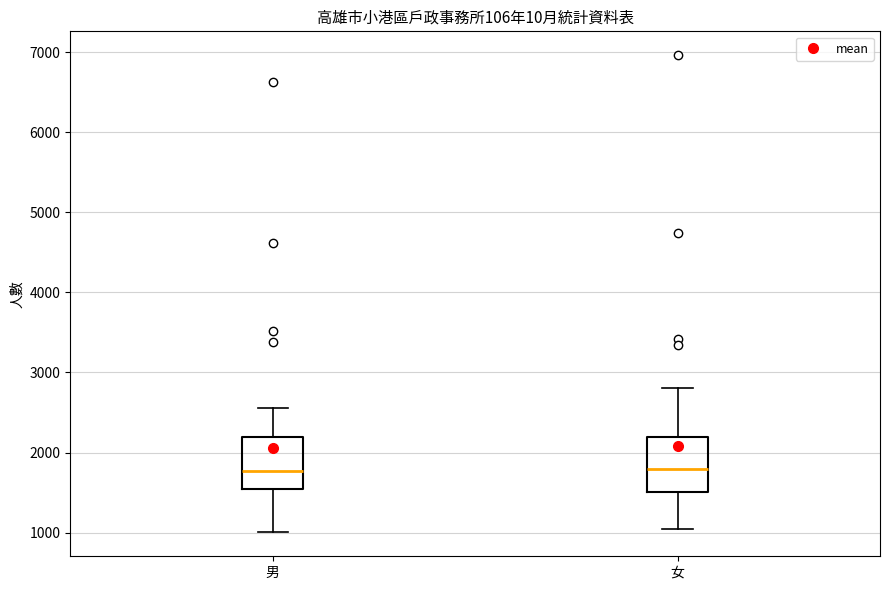

Reading left to right, read every box against the y-axis: the position of its median line, the range the box covers, and the ends of its whiskers. The values are not printed on the chart, so give them approximately, as read against the axis.

男: median 1800, box 1500 to 2200, whiskers 1000 to 2600
女: median 1800, box 1500 to 2200, whiskers 1000 to 2800